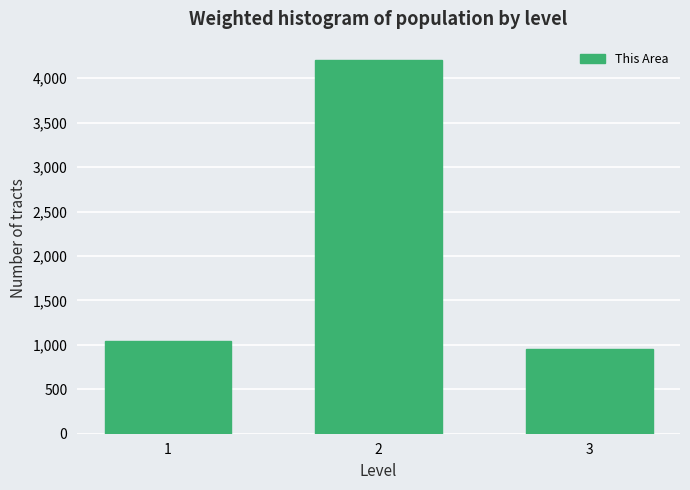

Reading right to left, transcribe all the data shown in this chart.

3=953	2=4201	1=1045